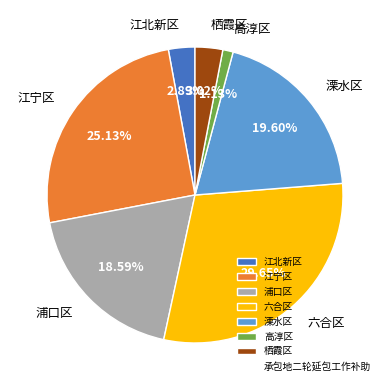

Does 六合区 account for over 50% of the chart?

No